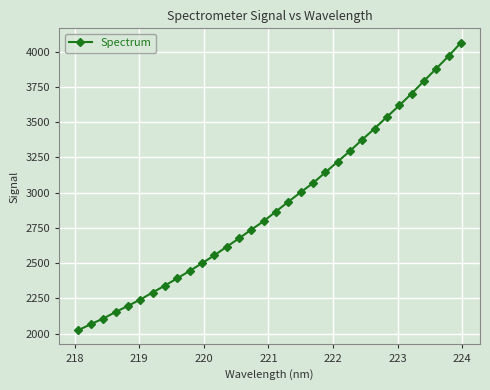

How many lines are shown in the chart?

1